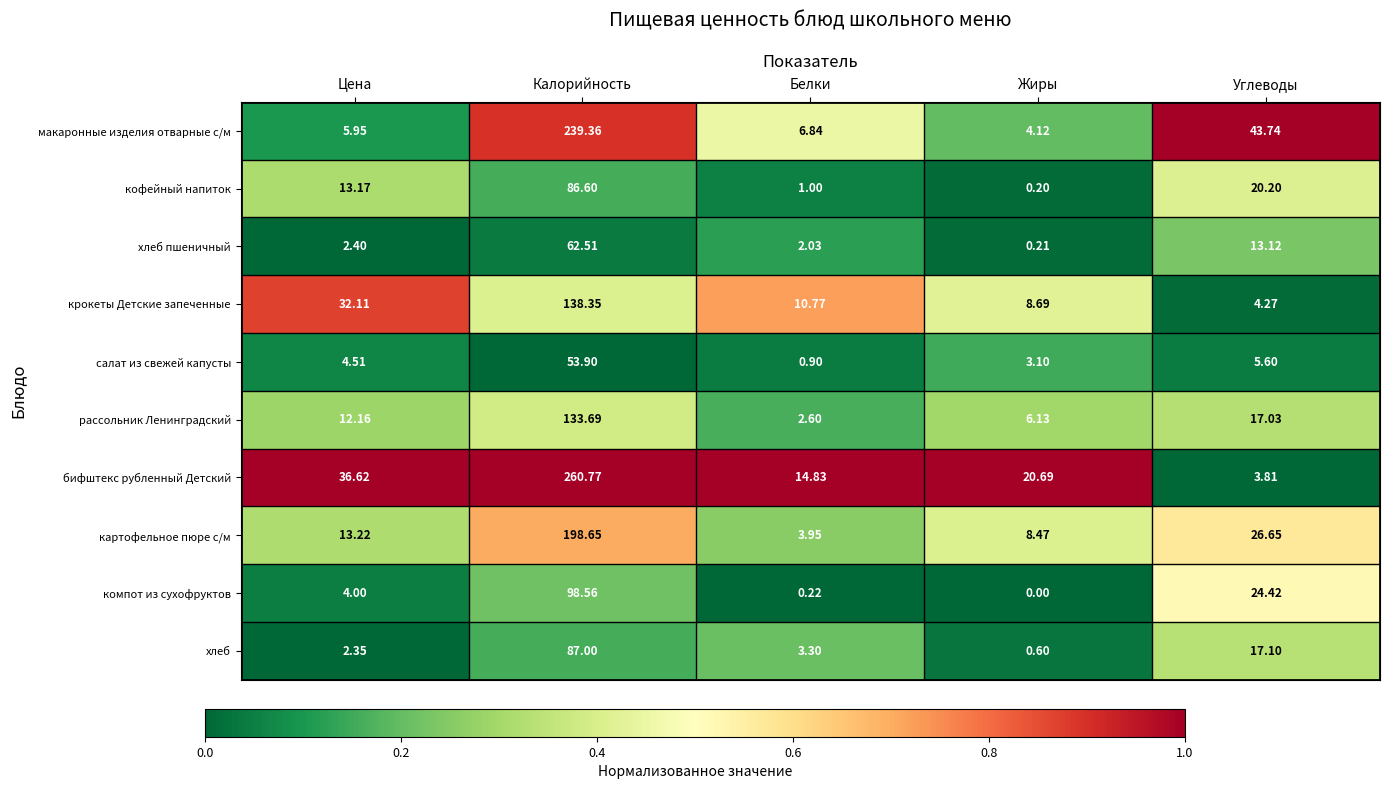

At which category does the chart reach its minimum across all series?

Жиры